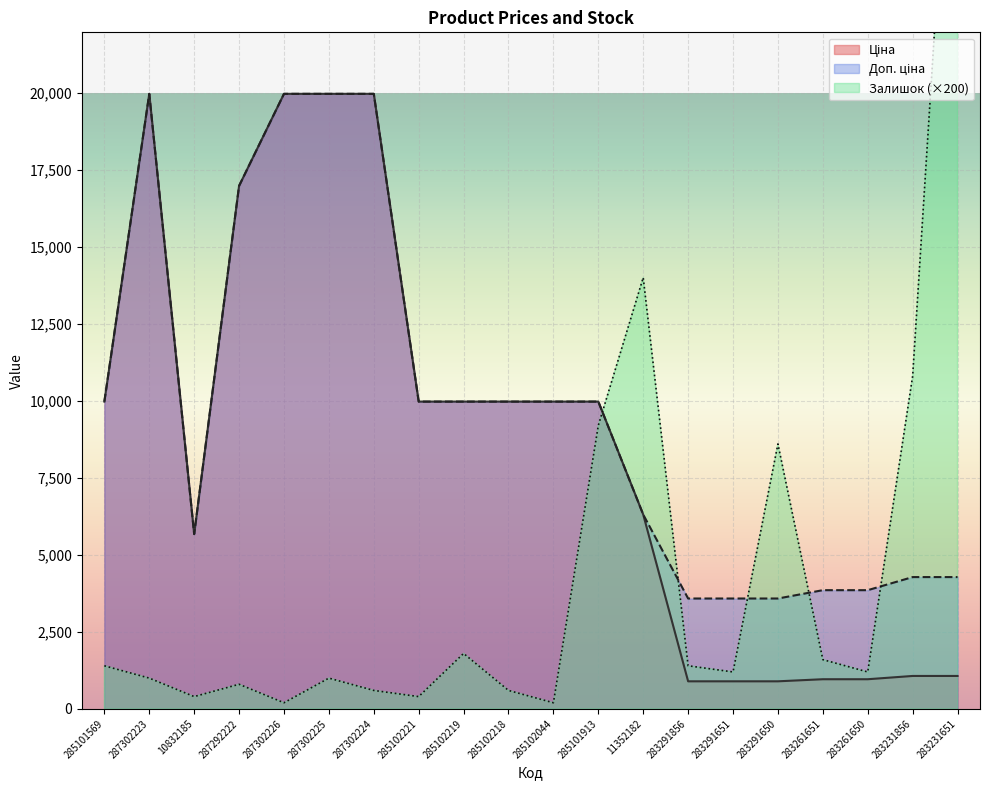

Where is the first local maximum for Ціна?

287302223